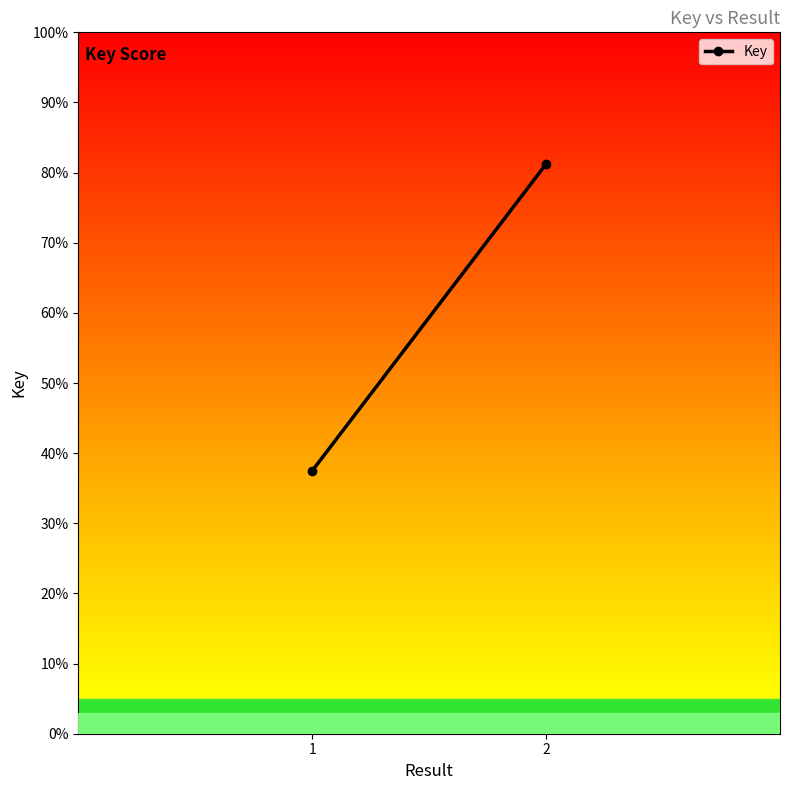

What is the change in value from 1 to 2?

+43.7